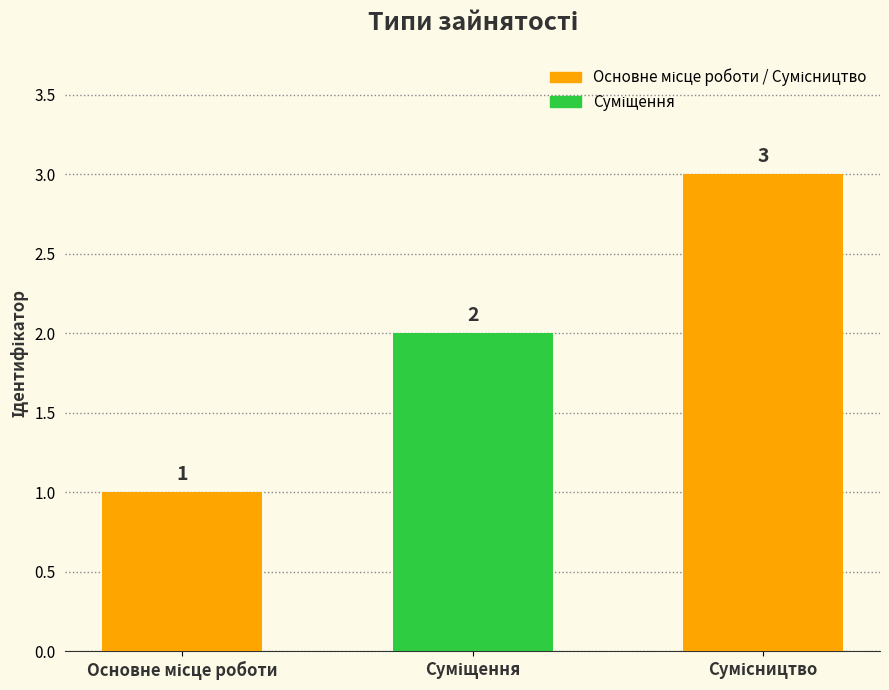

Which category has the lowest value across all series?

Основне місце роботи